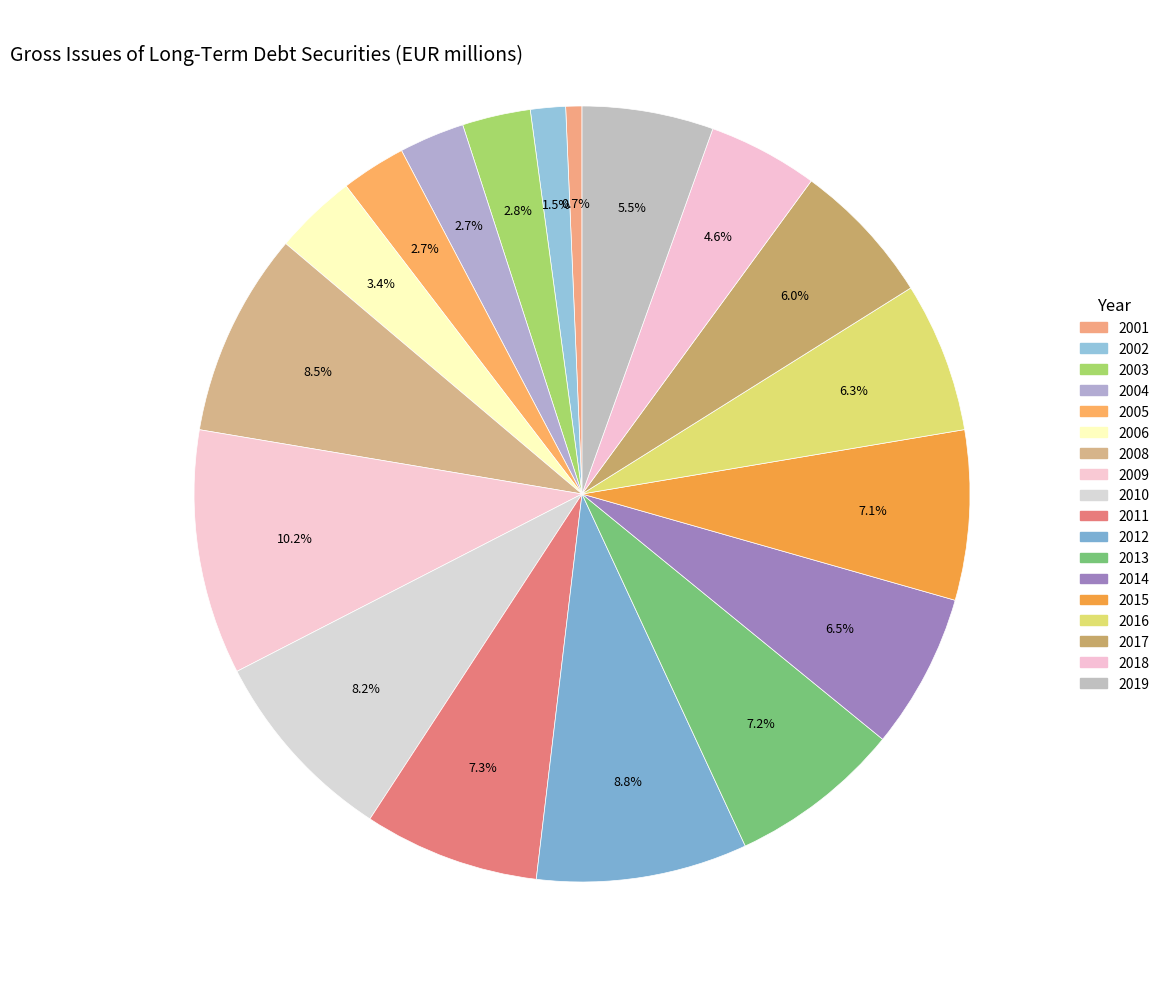

Rank the categories by value from highest to lowest.

2009, 2012, 2008, 2010, 2011, 2013, 2015, 2014, 2016, 2017, 2019, 2018, 2006, 2003, 2004, 2005, 2002, 2001